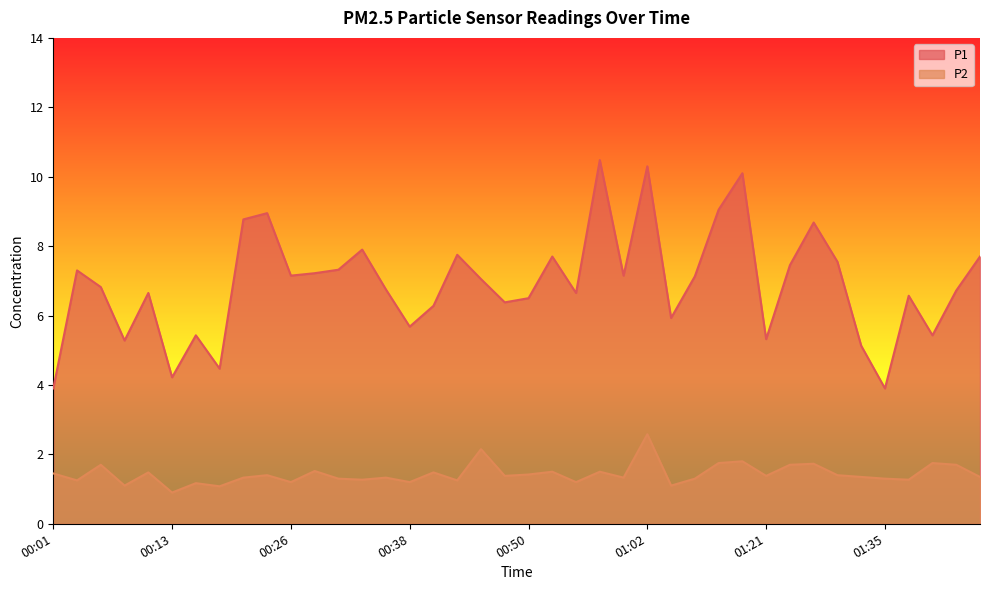

Rank the series at 00:53 from highest to lowest value.

P1, P2